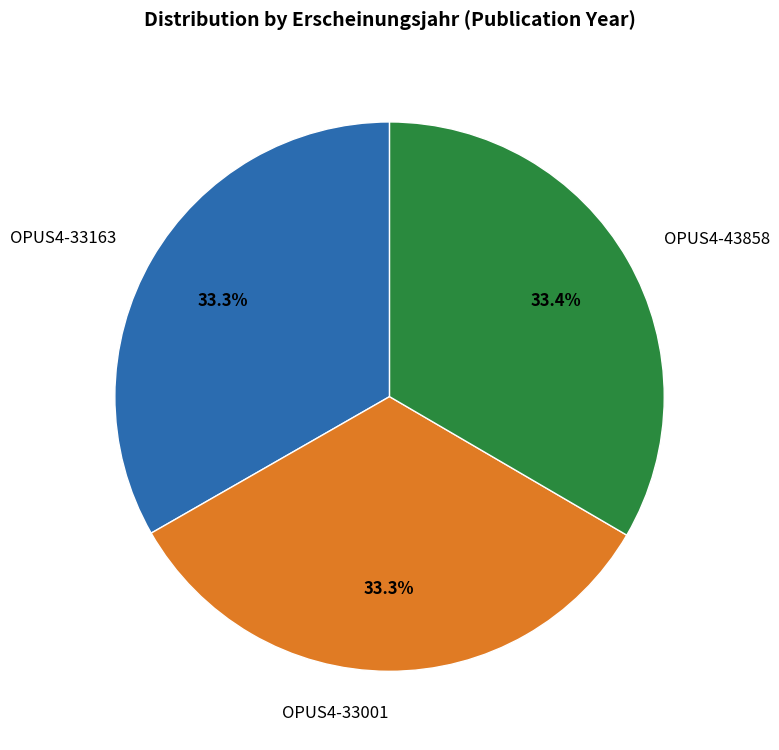

What percentage is NOT represented by OPUS4-33163?

66.7%